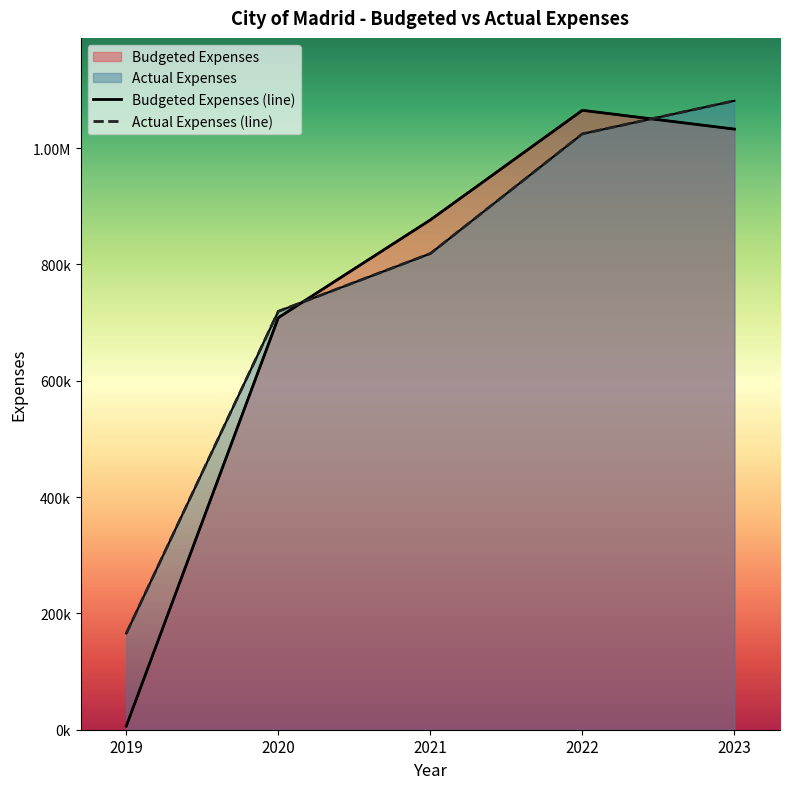

At which category does the chart reach its minimum across all series?

2019